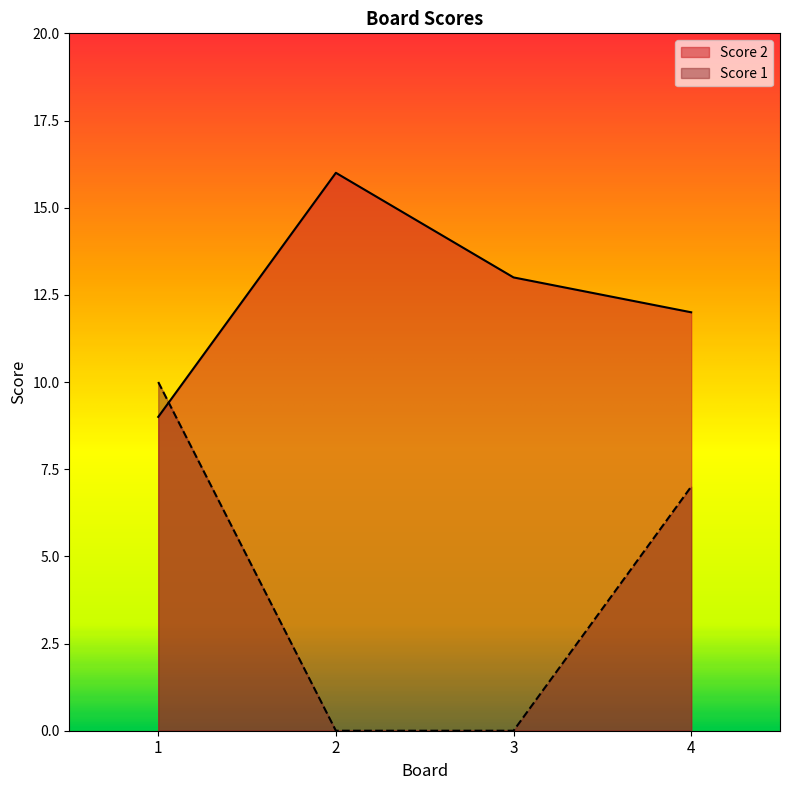

How many values in the Score 2 series exceed 13?

1